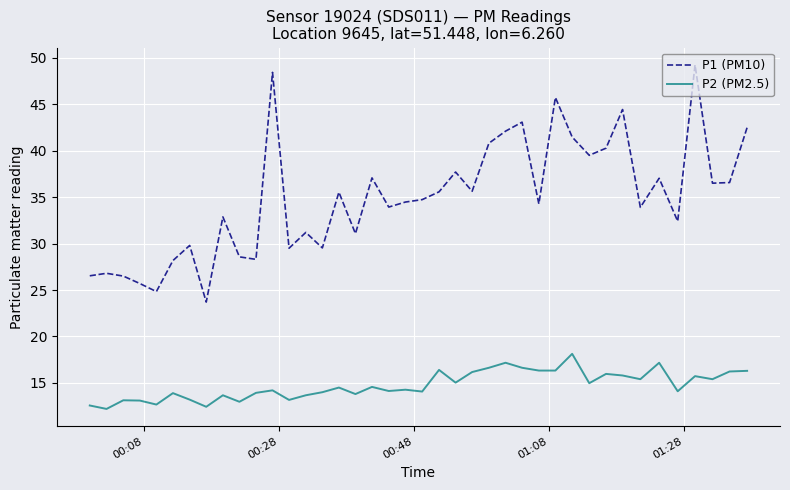

True or false: P2 (PM2.5) and P1 (PM10) cross at least once.

False